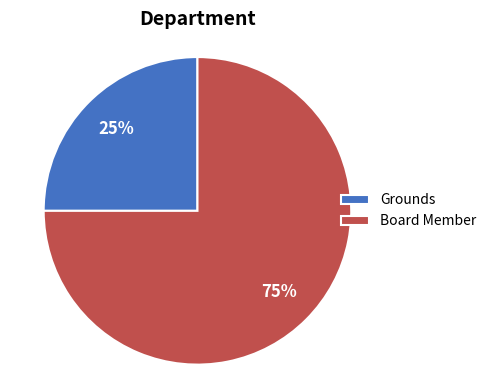

To the nearest percent, what is the combined percentage of Grounds and Board Member?

100%